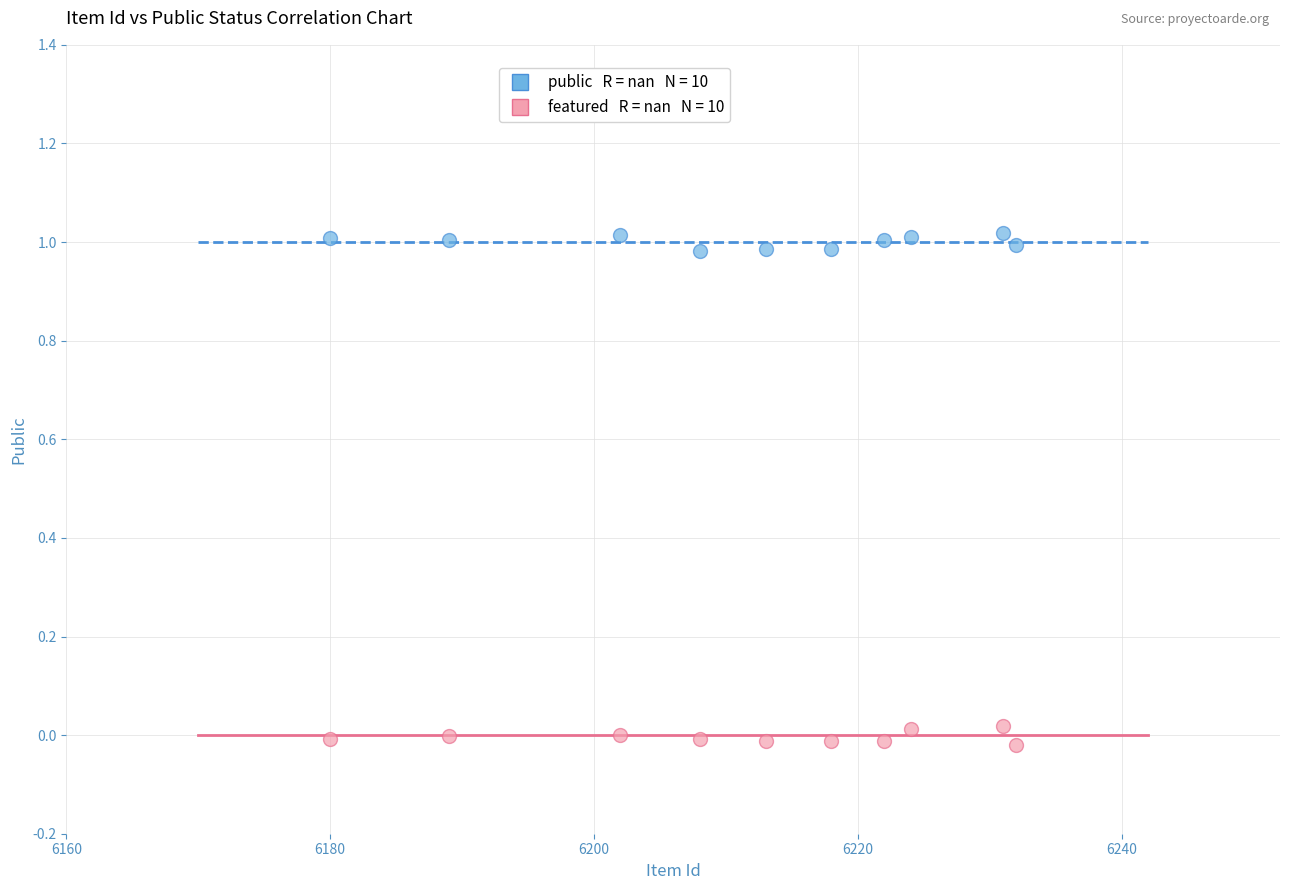

Across all data points, what is the range of X values (max minus min)?

52.0